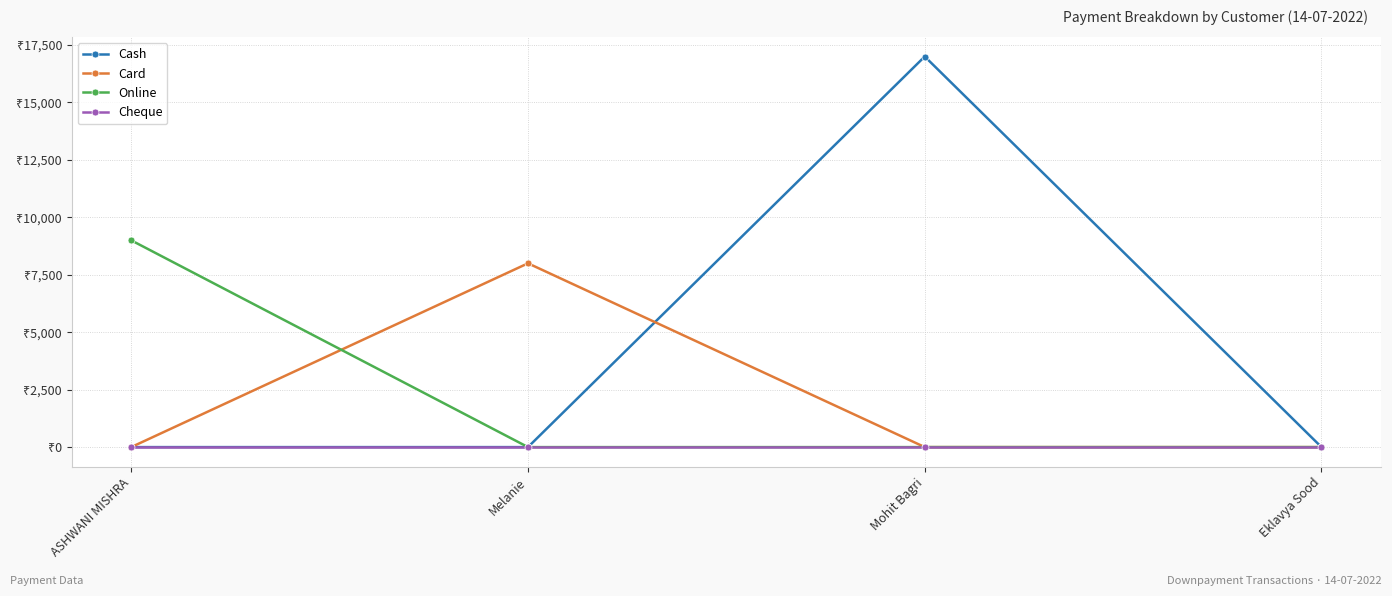

Which series has the largest total across all categories?

Cash